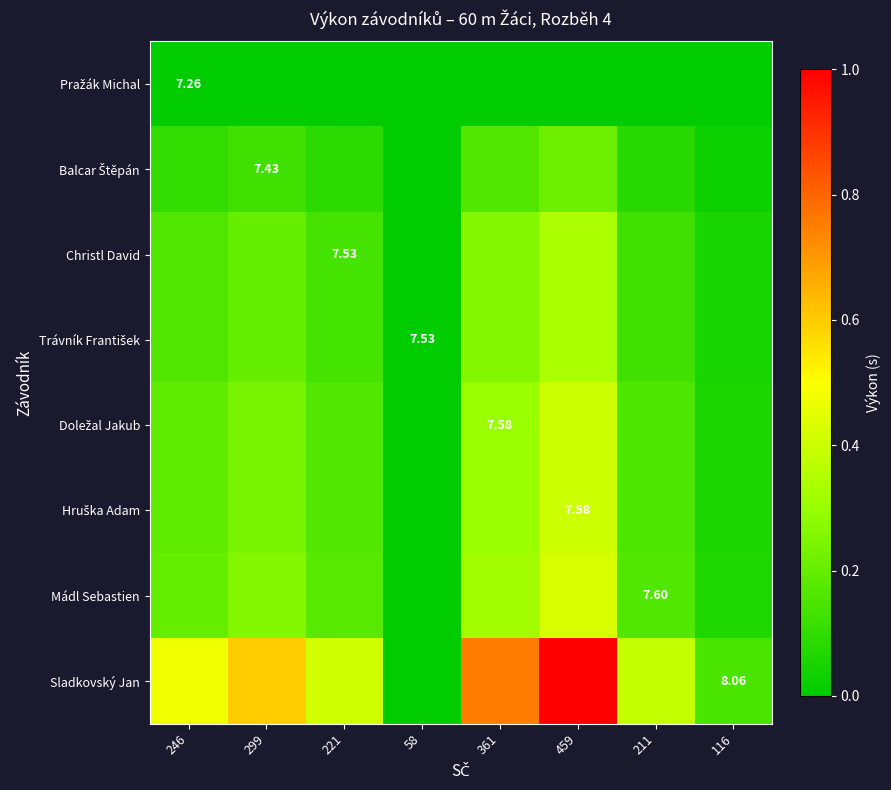

At how many categories does at least one series exceed 0?

7